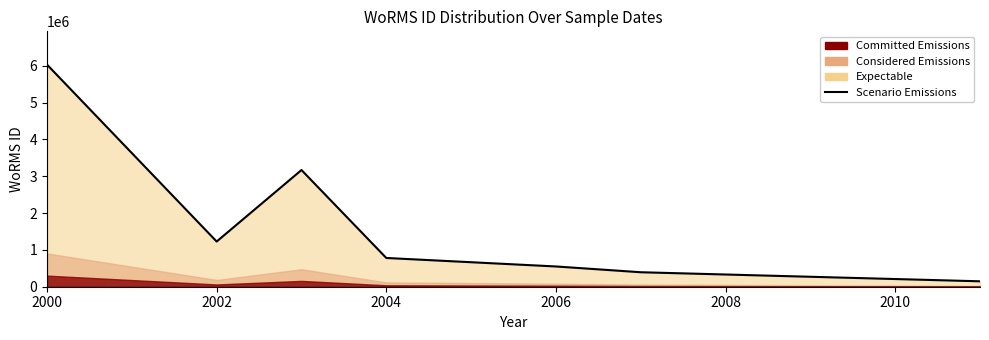

Does the chart display data point markers on the line(s)?

No